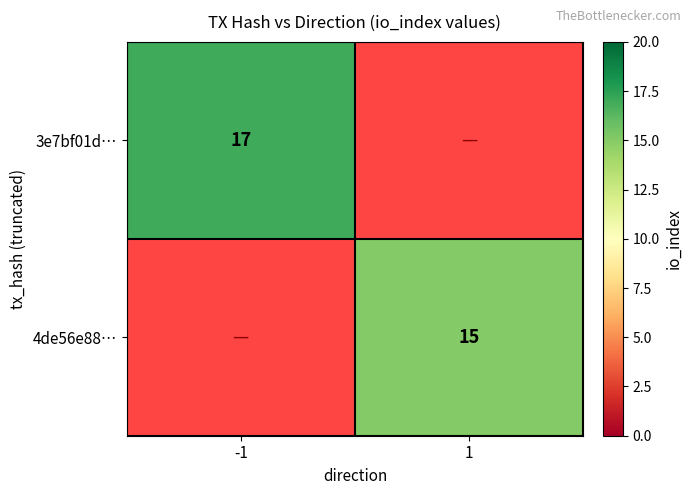

How many data points does each series have?

2